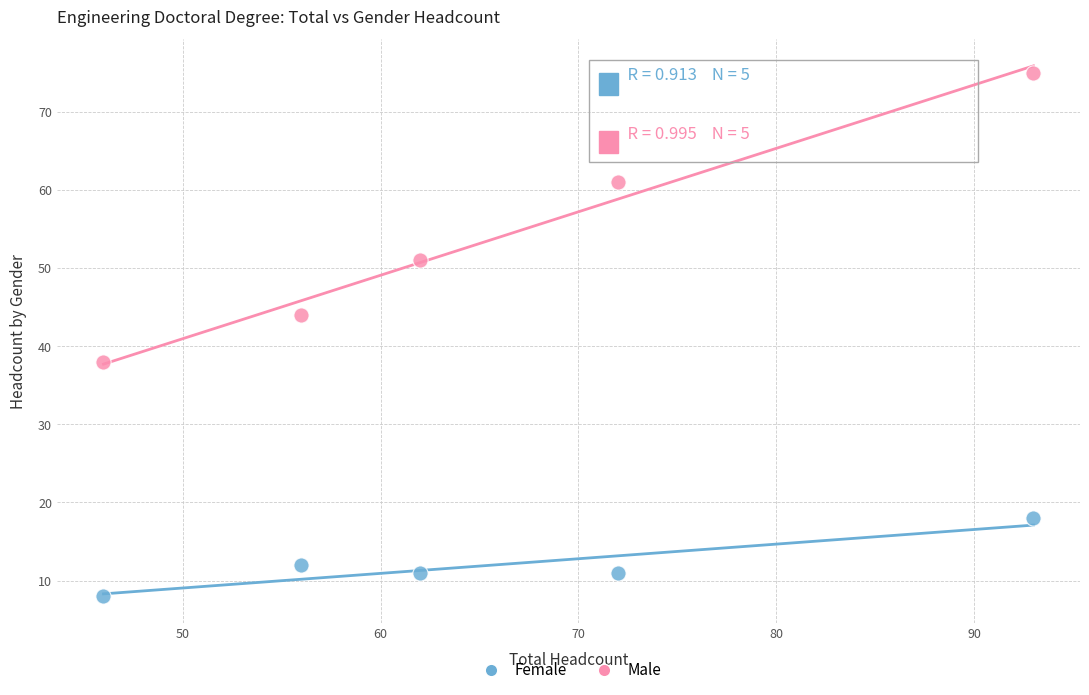

Which series contains the highest Y value?

Male